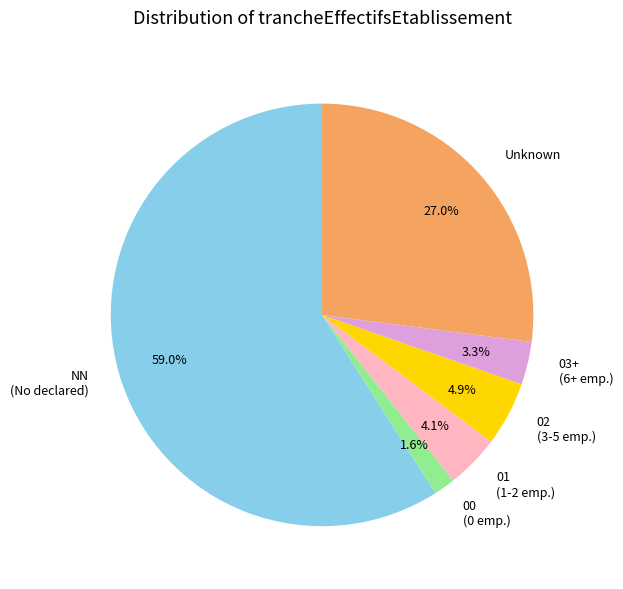

What is the total percentage of 02 (3-5 emp.) and 03+ (6+ emp.)?

8.2%